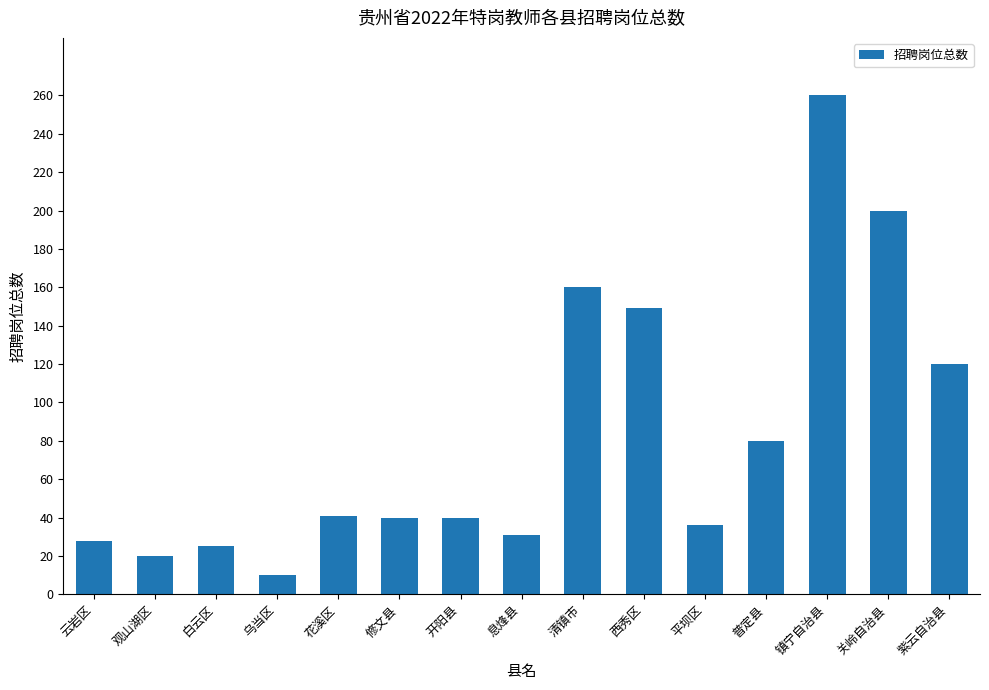

What is the difference between the second highest and minimum values?

190